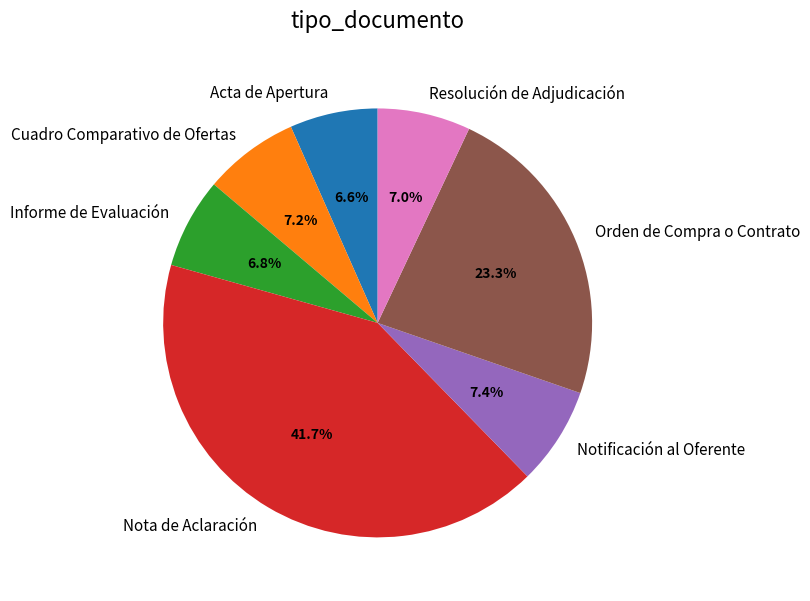

Which slice is the largest?

Nota de Aclaración